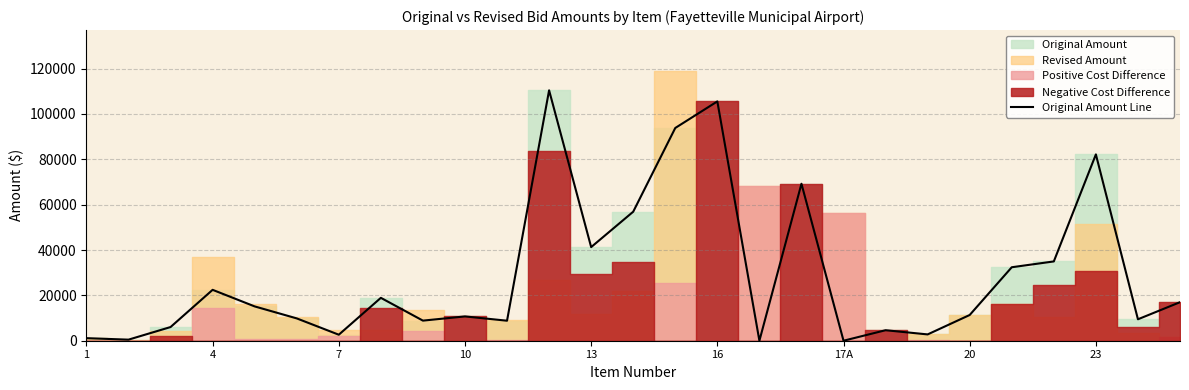

Reading left to right, list all the values displayed in this chart.

1127.1	471.5	6029.8	22444.4	15131.1	9847.0	2648.8	18913.8	8864.3	10717.9	8826.5	110432.0	41286.4	56899.2	93822.8	105541.1	0.0	69225.9	0.0	4631.5	2780.8	11349.0	32403.7	34969.2	82170.0	9456.9	16989.7